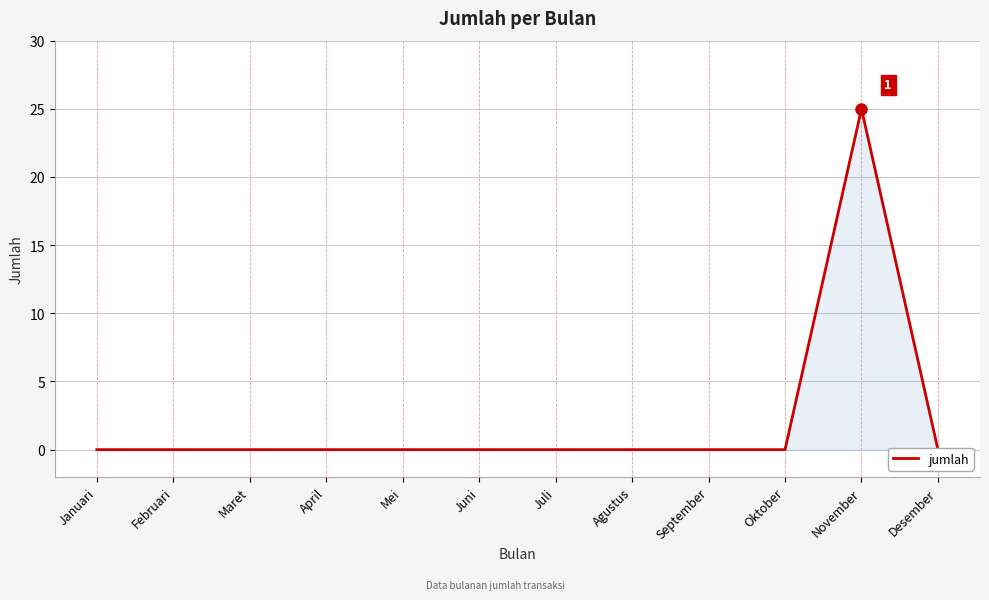

What is the sum of all values?

25